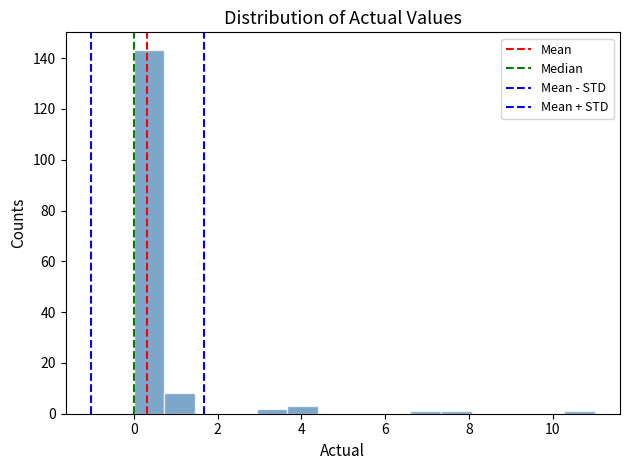

Read against the x-axis, roughly where is the centre of the tallest bar?

0.4